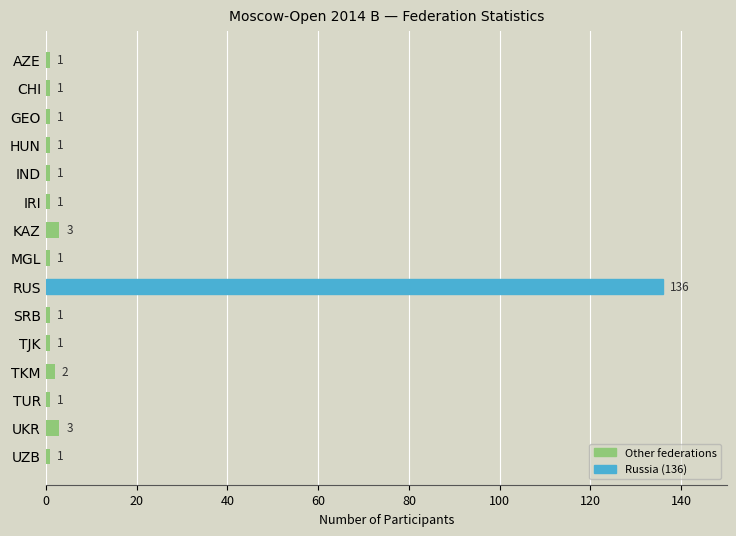

At which category does the chart reach its peak across all series?

RUS